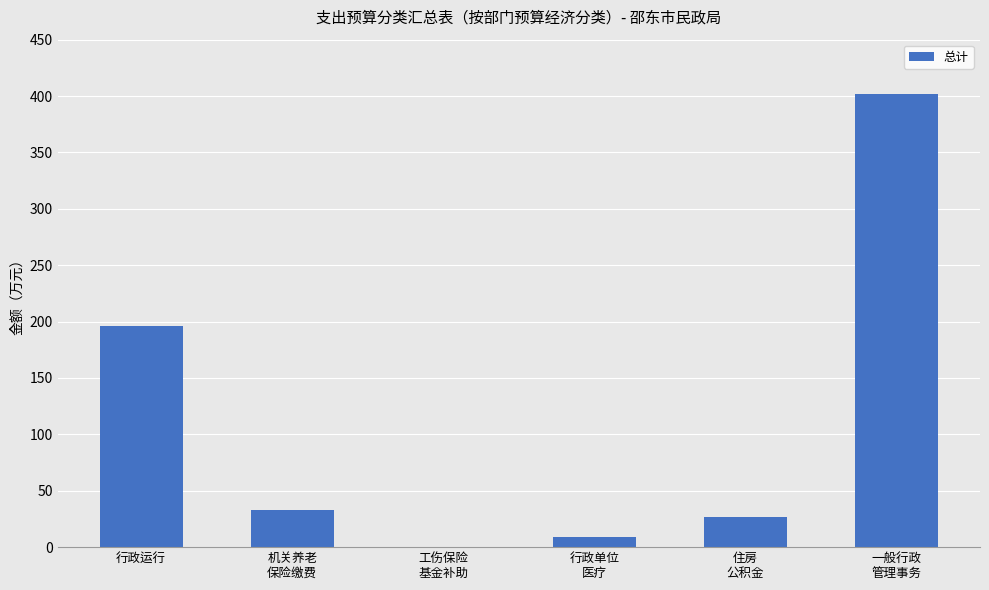

What is the ratio of the value at 一般行政
管理事务 to the value at 机关养老
保险缴费?

12.3